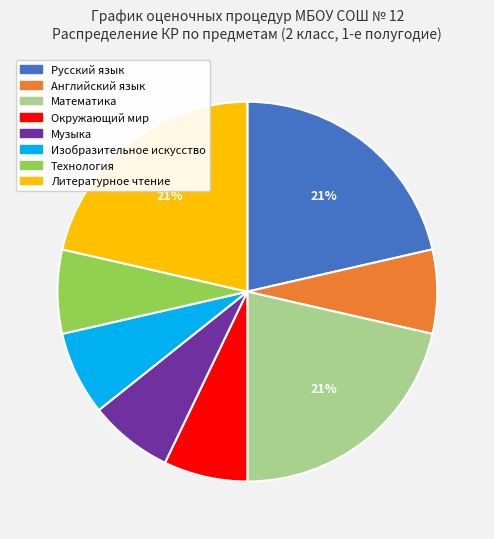

Is the sum of Английский язык and Математика greater than half?

No